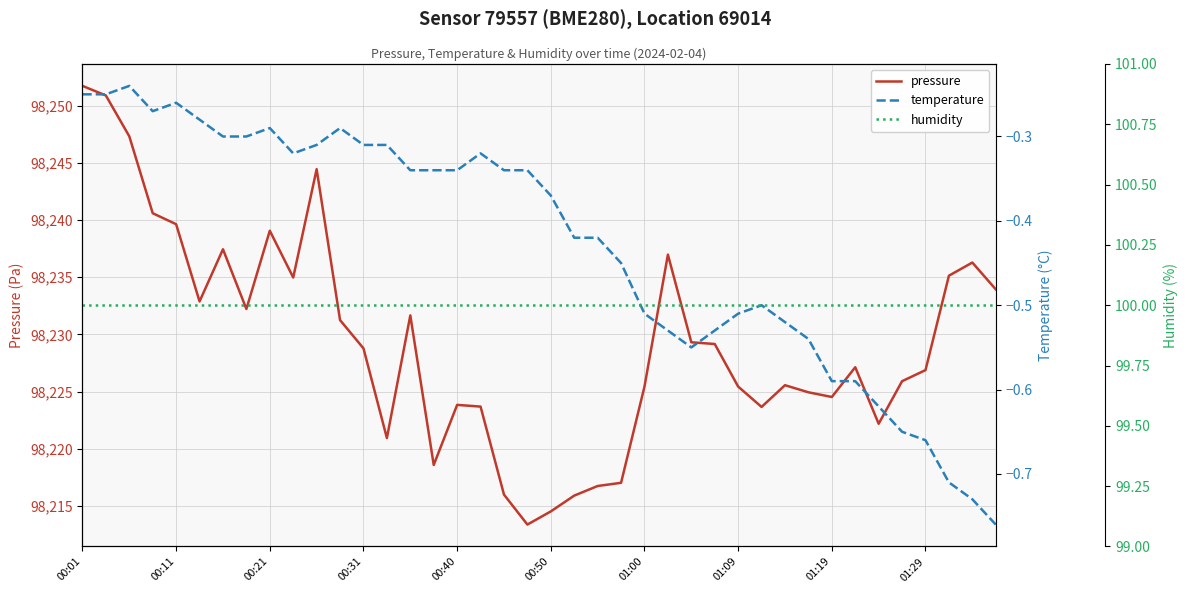

What is the minimum value for pressure?

98213.4